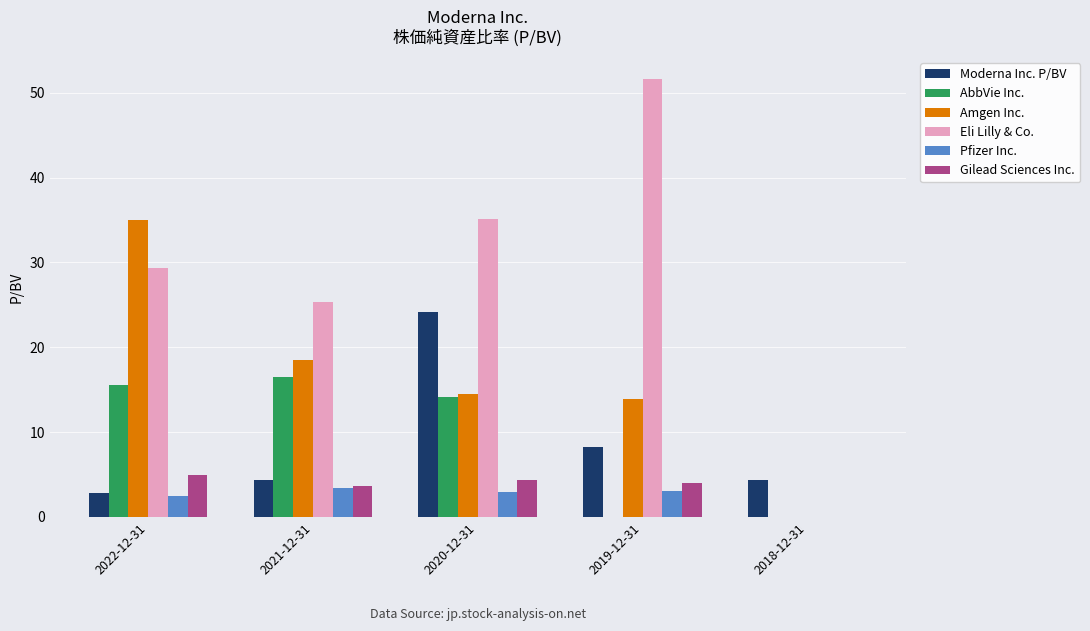

Are the bars grouped side by side (vs. stacked)?

Yes